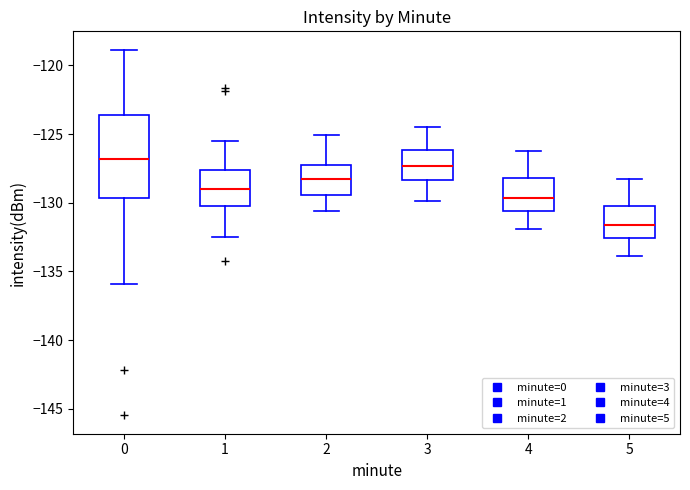

Which box has the highest median line?

0